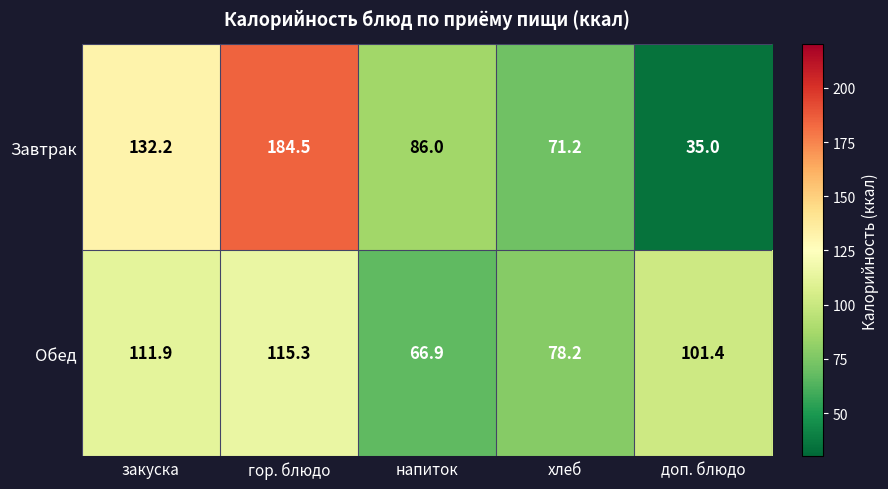

List the series in order of their overall mean, highest first.

Завтрак, Обед